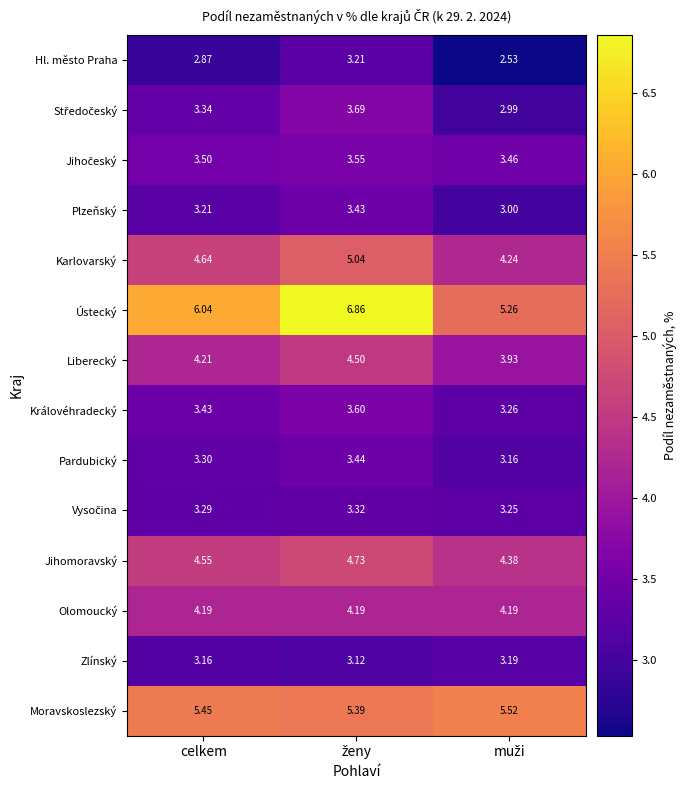

Which series has the largest range (max minus min)?

Ústecký